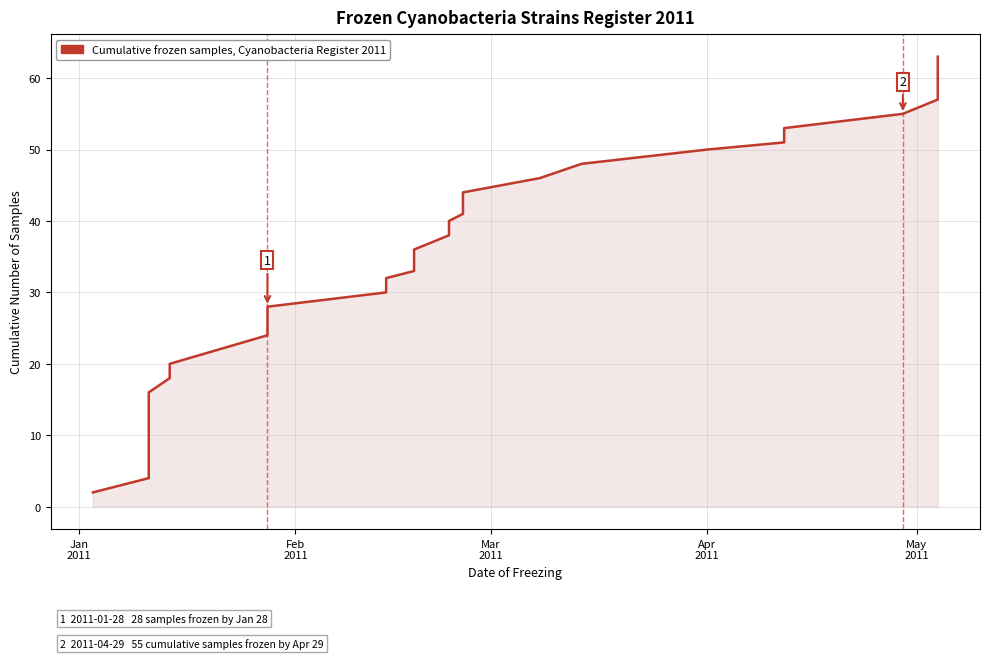

True or false: the data shows 46 at 14.

False